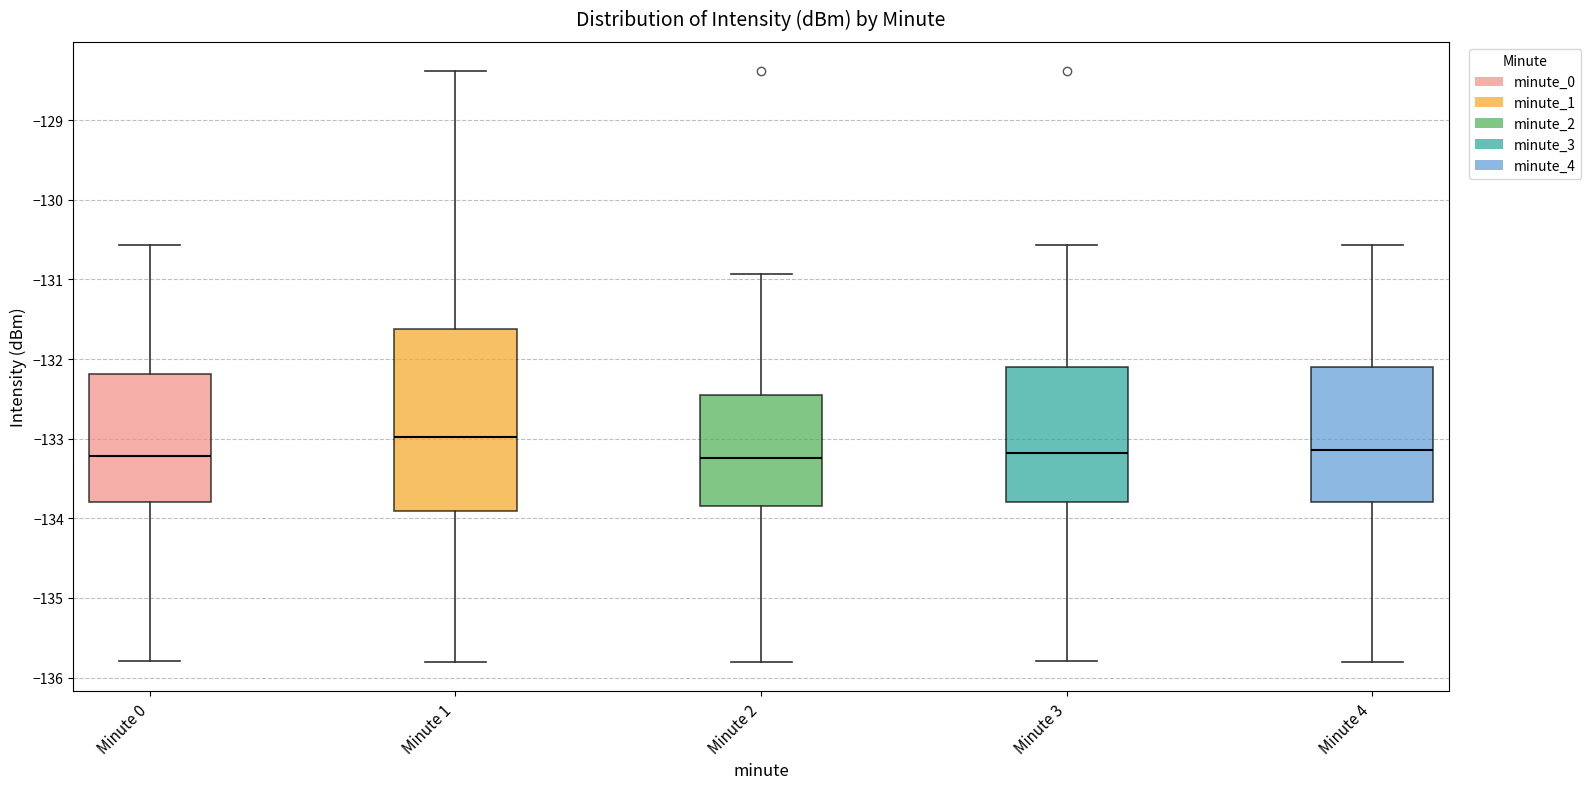

Comparing the boxes themselves (not the whiskers), which one is the tallest?

Minute 1